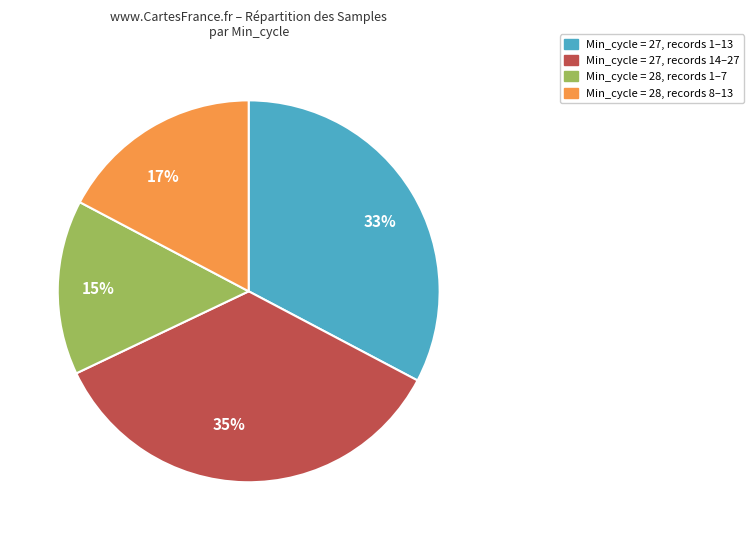

Is it true that 33% is 24% of the pie?

False